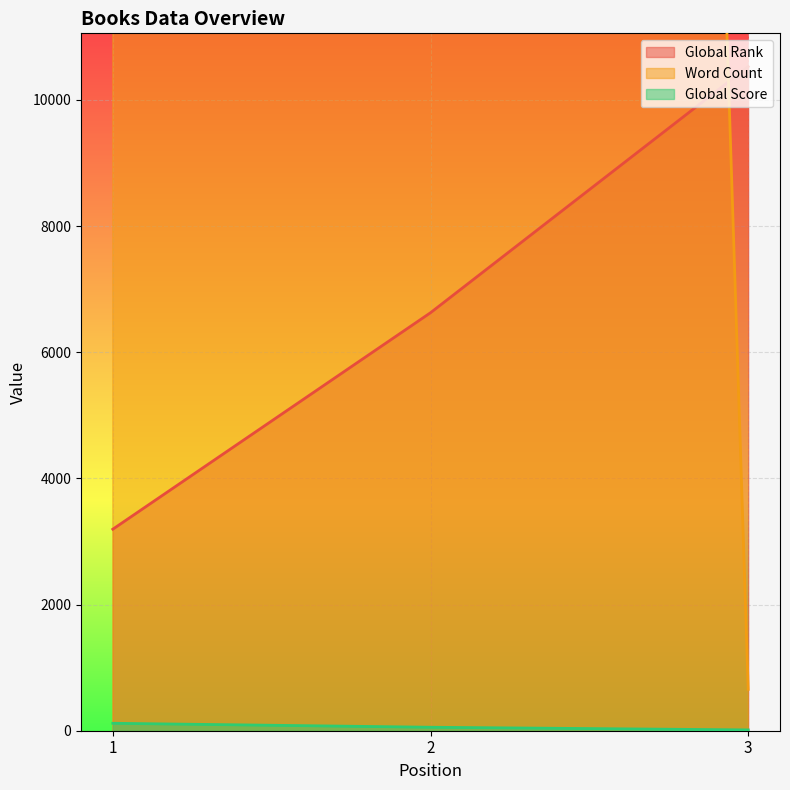

Which category has the lowest value across all series?

3